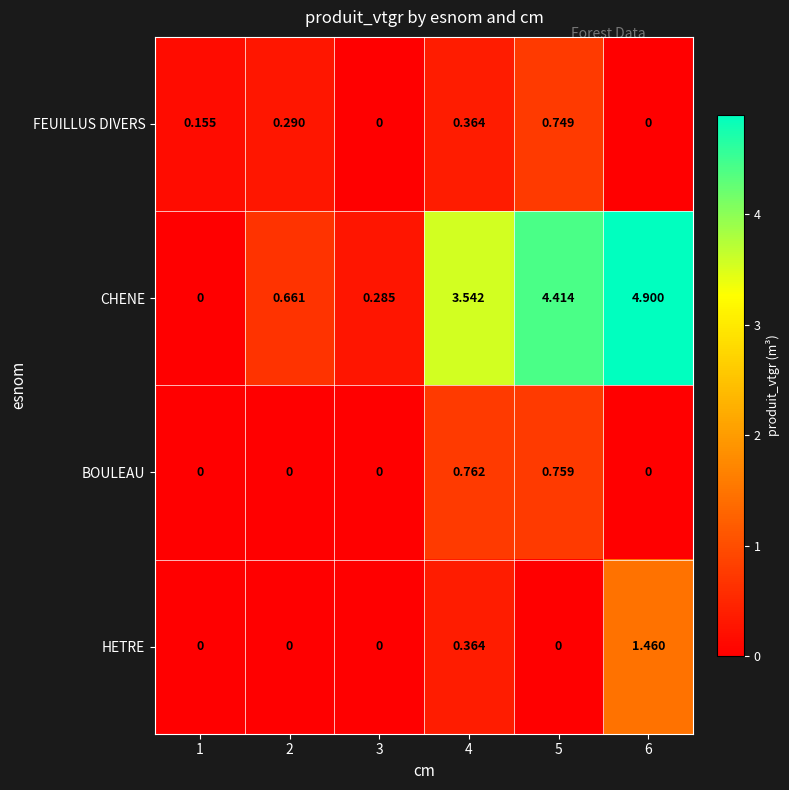

Between 4 and 6, which series saw the biggest shift?

CHENE